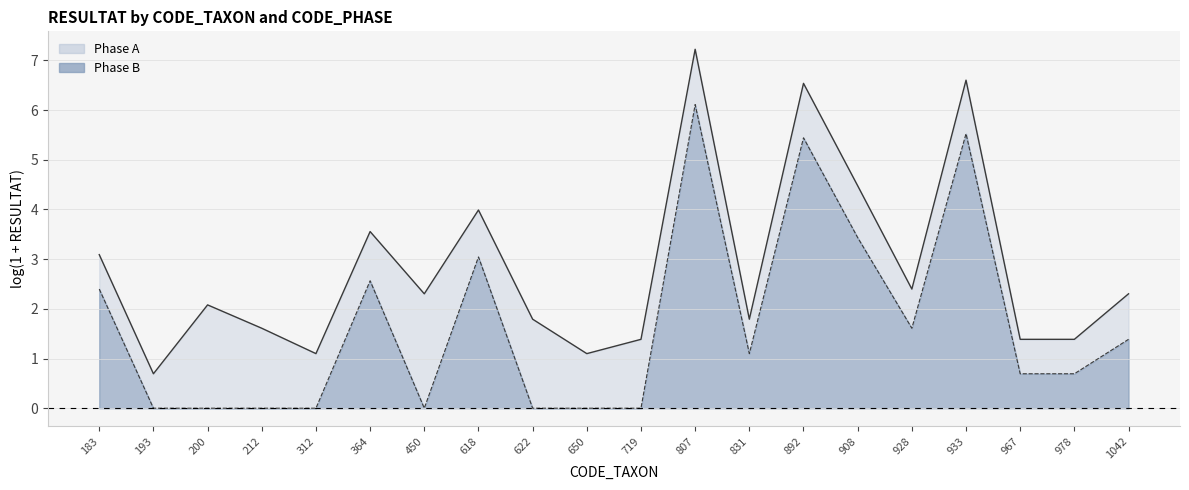

Reading left to right, transcribe all the data shown in this chart.

Phase A line: 3.1	0.7	2.1	1.6	1.1	3.6	2.3	4.0	1.8	1.1	1.4	7.2	1.8	6.5	4.5	2.4	6.6	1.4	1.4	2.3
Phase B line: 2.4	0.0	0.0	0.0	0.0	2.6	0.0	3.0	0.0	0.0	0.0	6.1	1.1	5.4	3.4	1.6	5.5	0.7	0.7	1.4